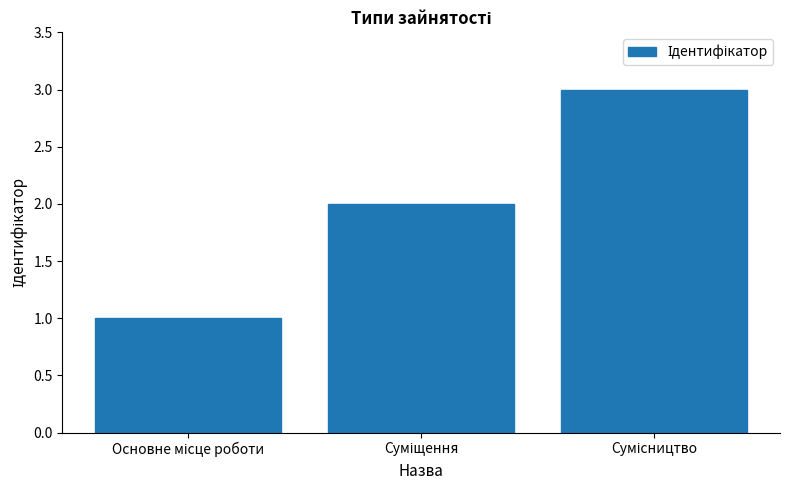

What is the maximum value shown in the chart?

3